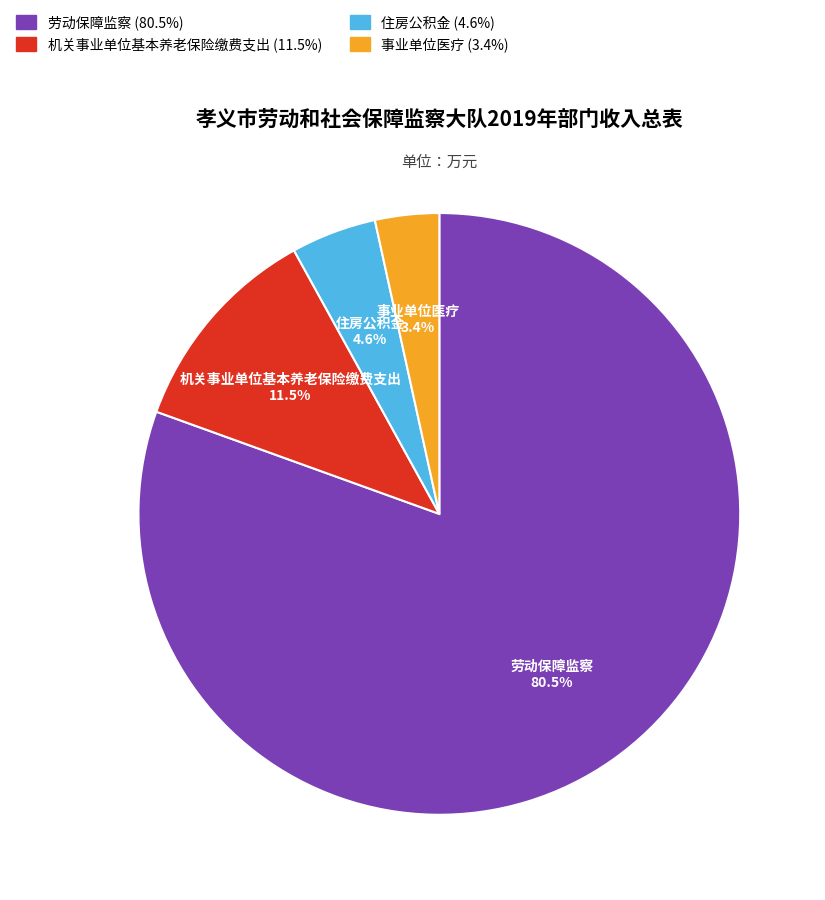

To the nearest percent, what is the average slice percentage?

25%